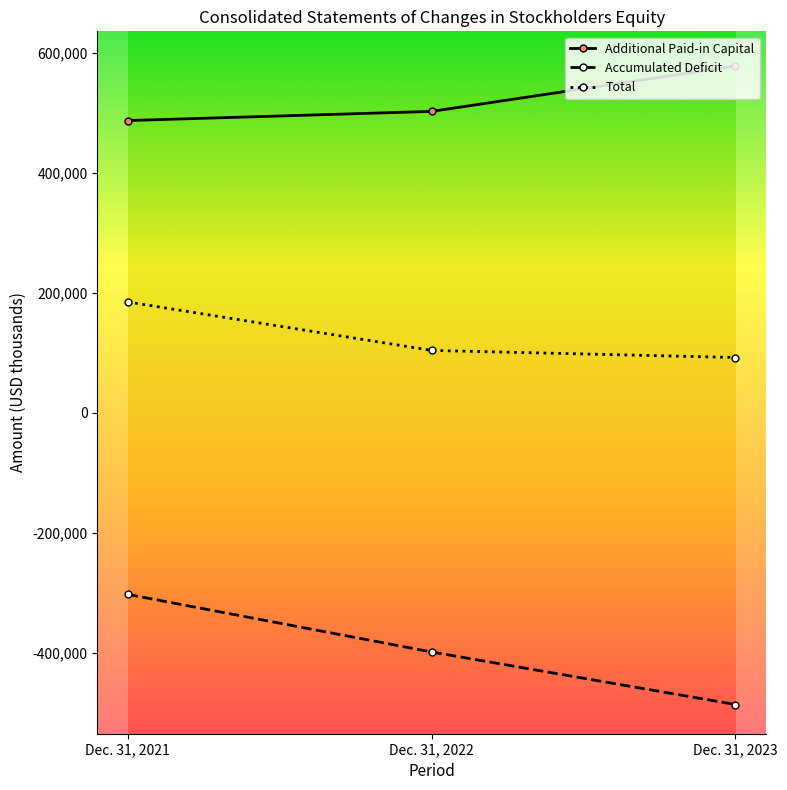

What is the value of the Additional Paid-in Capital point at the 1st from the left?

487347